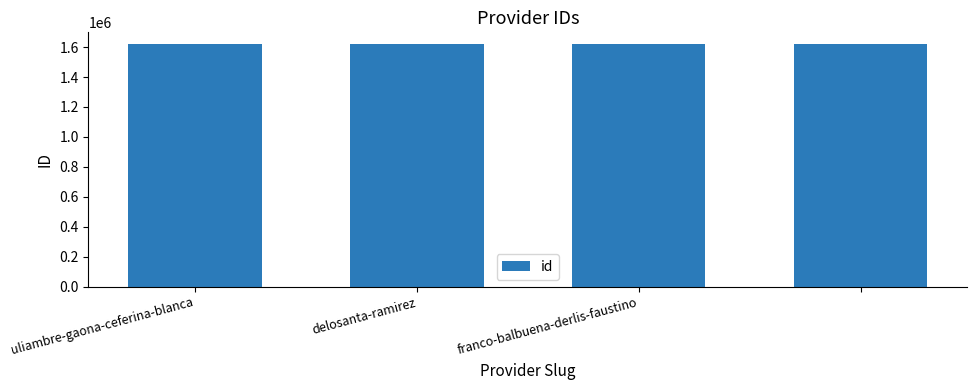

How many bars are there in total?

4